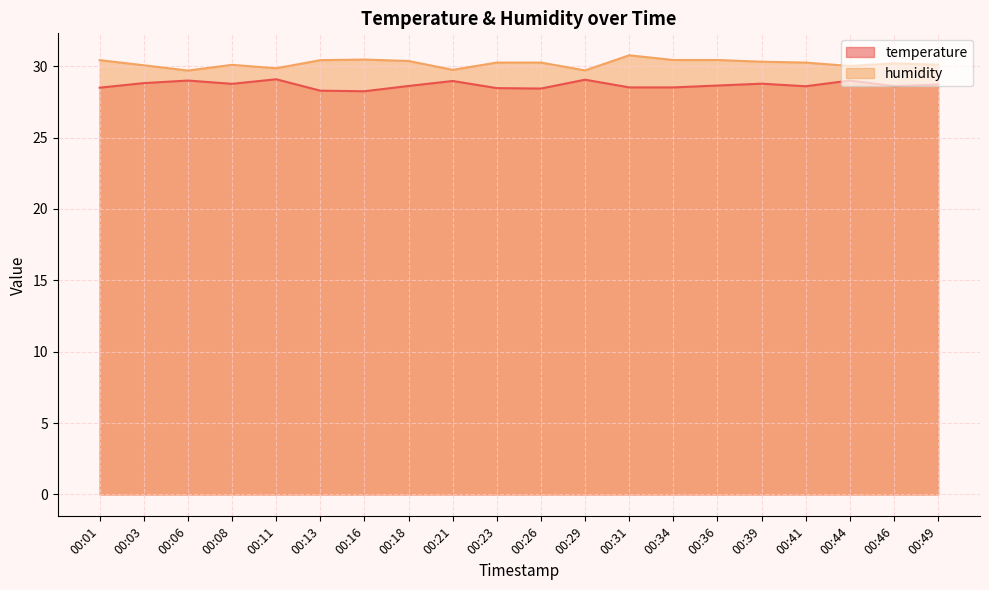

Does the chart display data point markers on the line(s)?

No